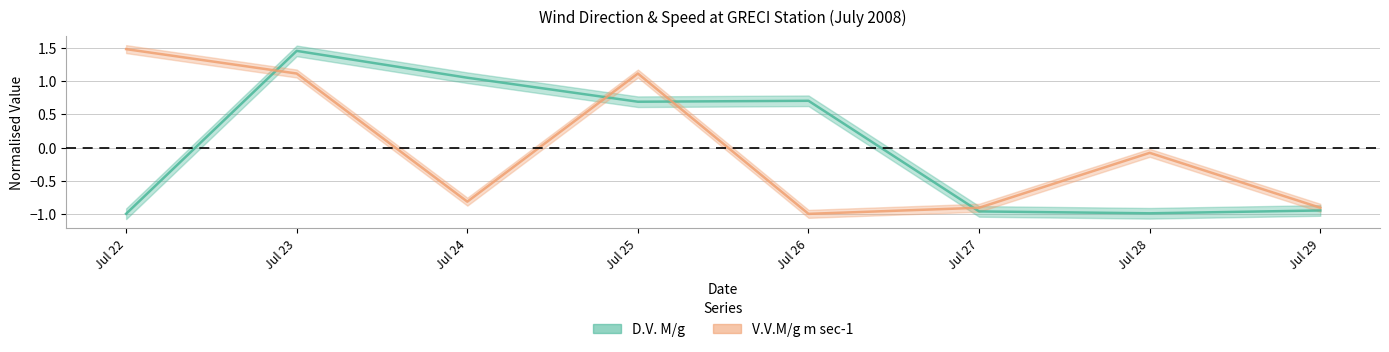

At which label does V.V.M/g m sec-1 reach its peak?

Jul 22